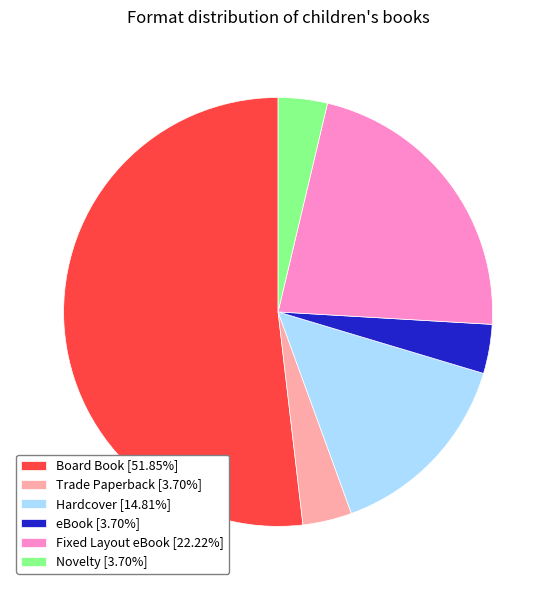

Is it true that Board Book is 38% of the pie?

False